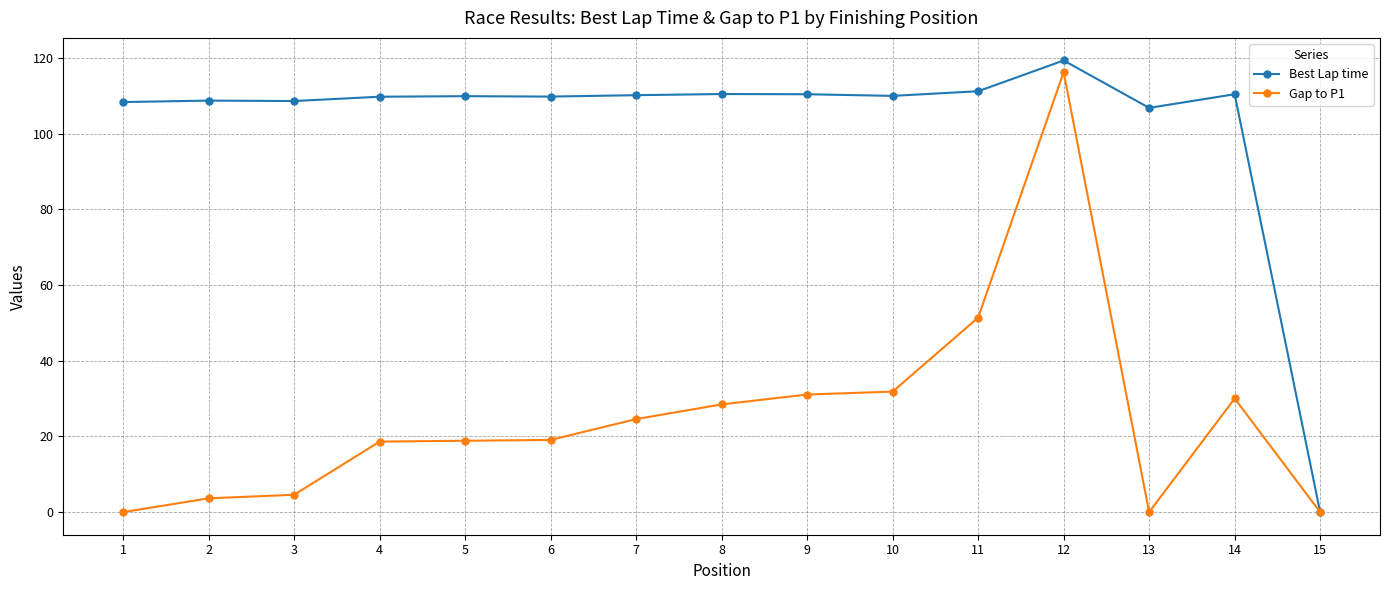

Which series changed the most between 4 and 13?

Gap to P1